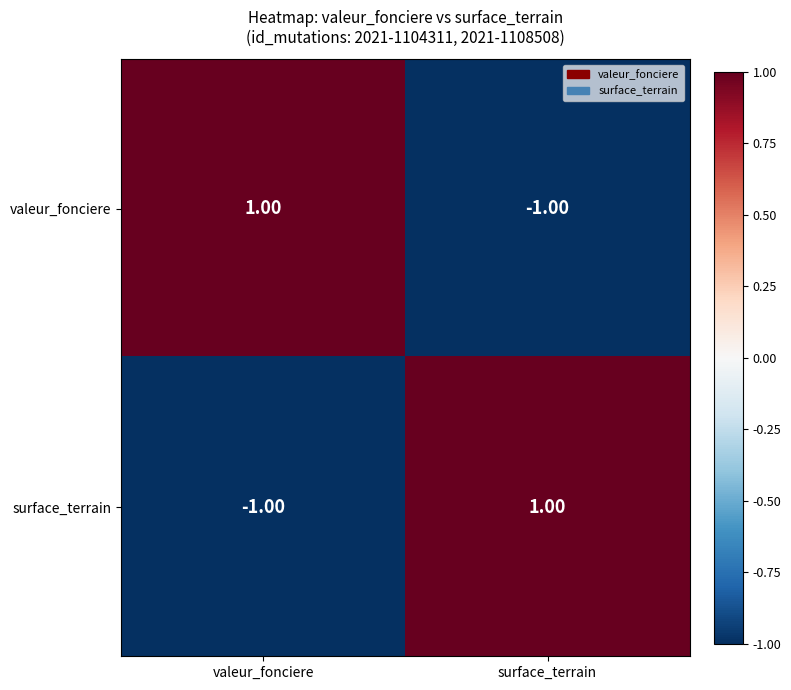

Is the value of surface_terrain at surface_terrain greater than the value of valeur_fonciere at surface_terrain?

Yes